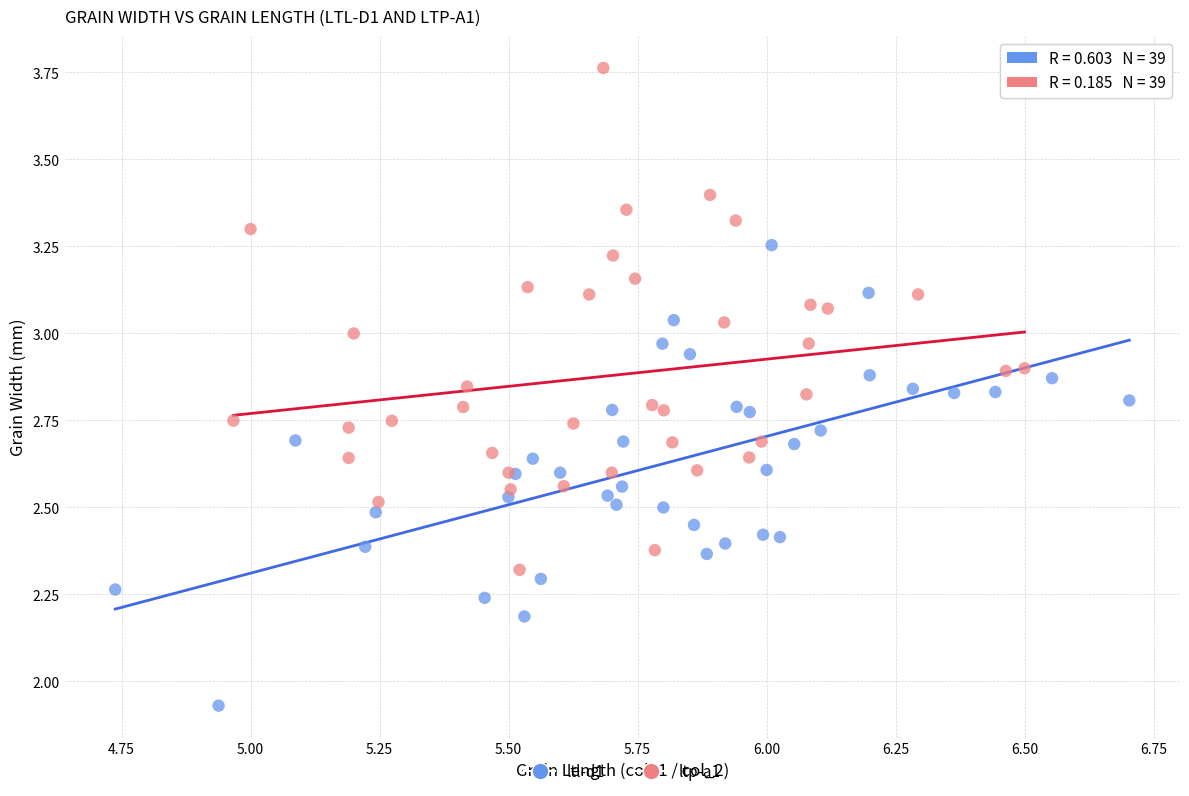

Which series reaches the minimum Y coordinate?

ltl-d1